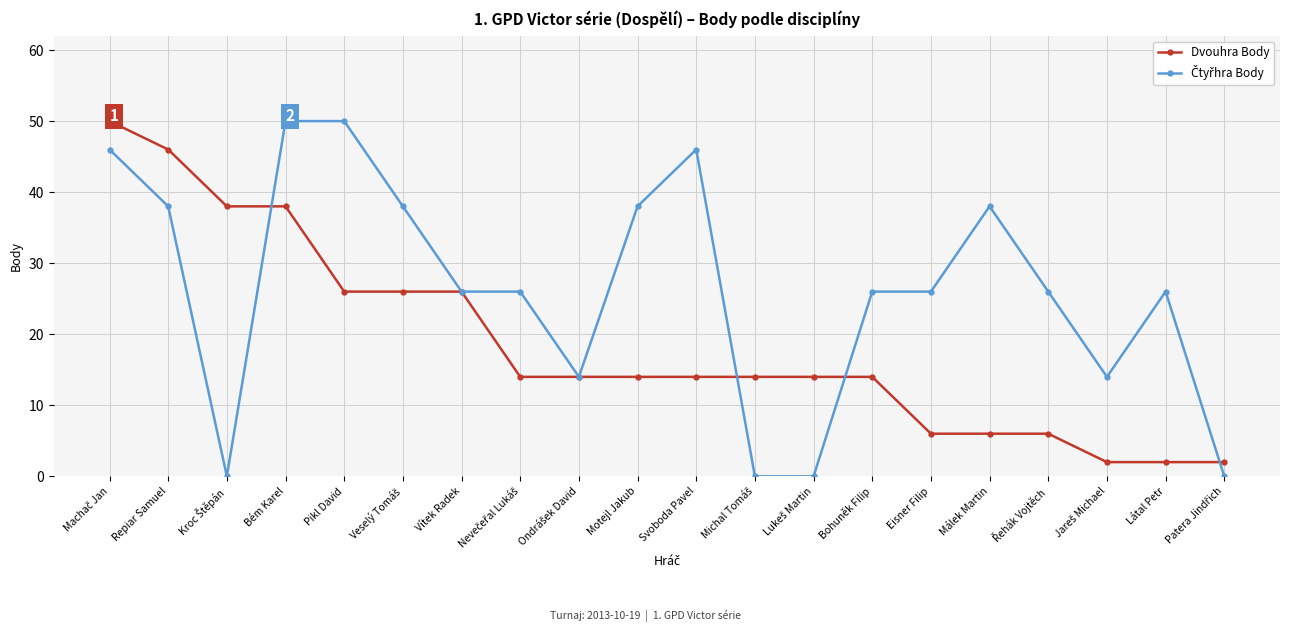

What is the spread (max minus min) of values at Svoboda Pavel?

32